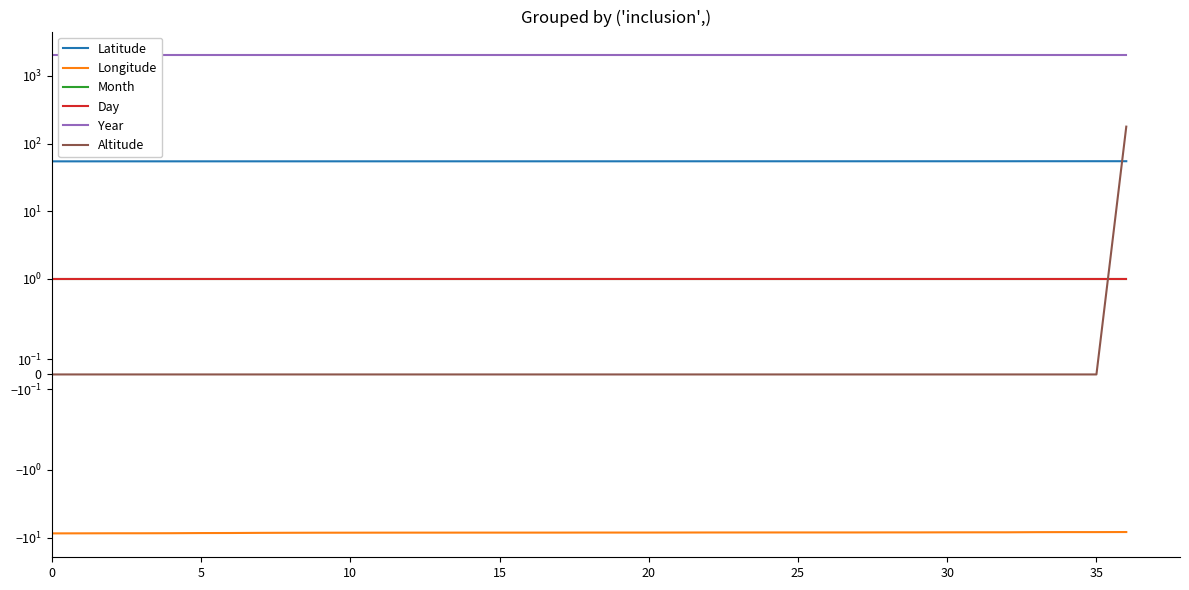

True or false: Altitude has a value of 0.0 at 14.

True